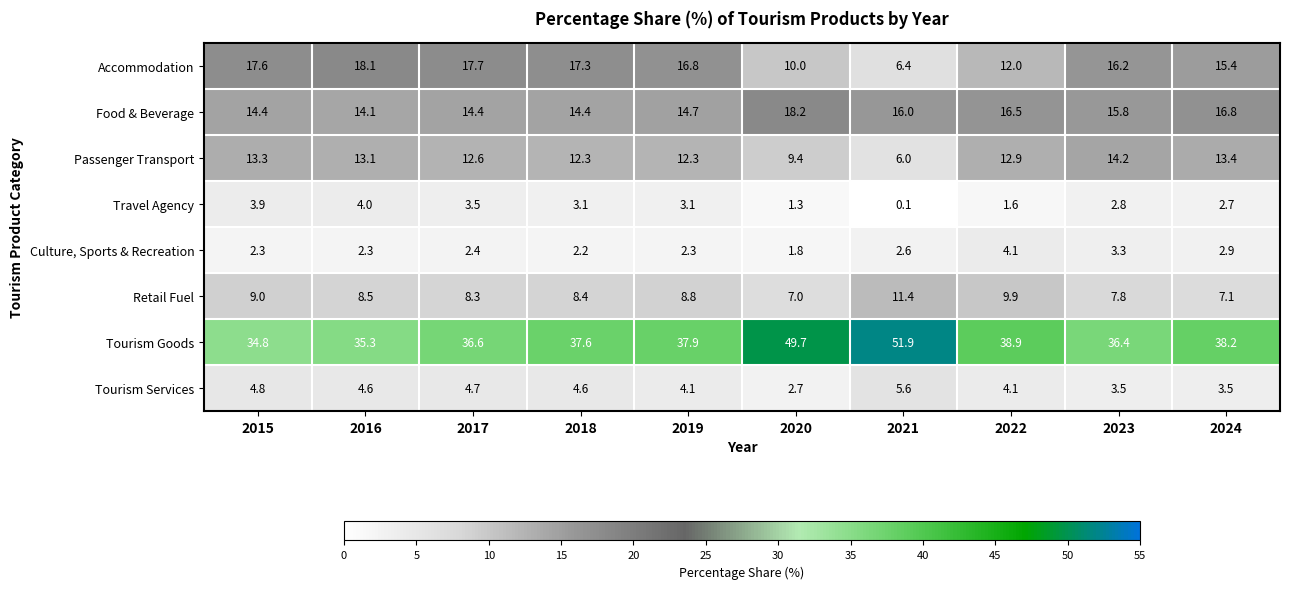

True or false: Passenger Transport has a value of 17.8 at 2017.

False